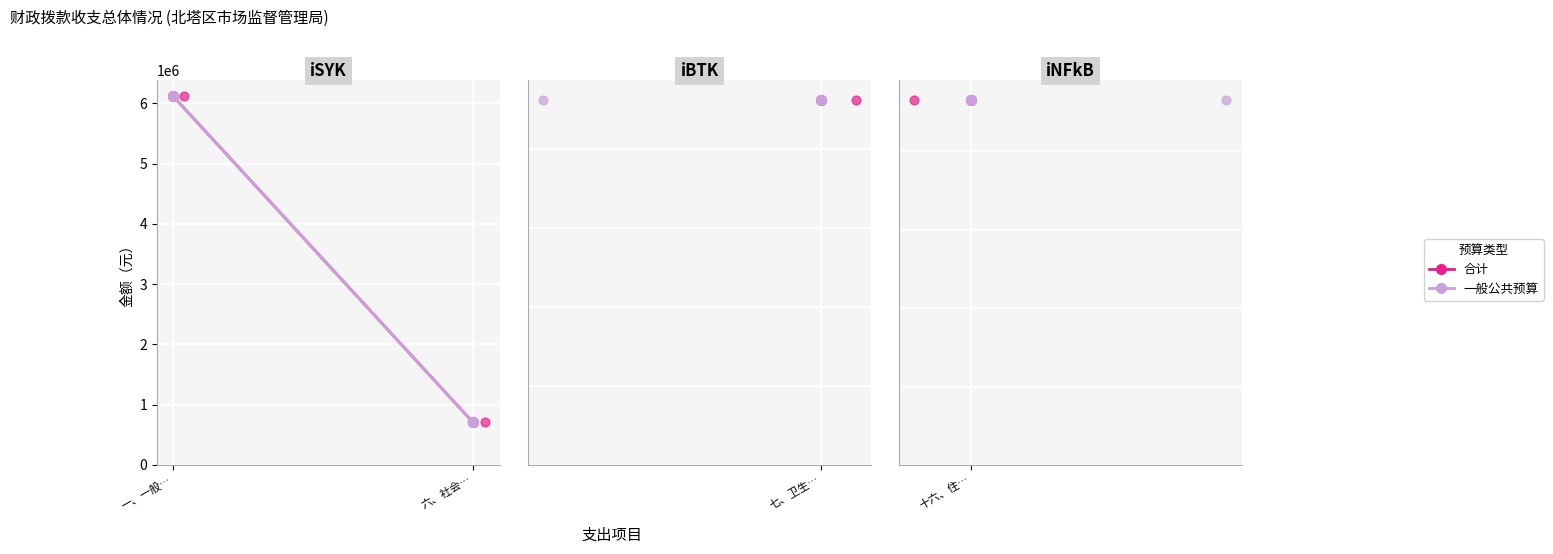

What are all the series names shown in the legend?

合计, 一般公共预算